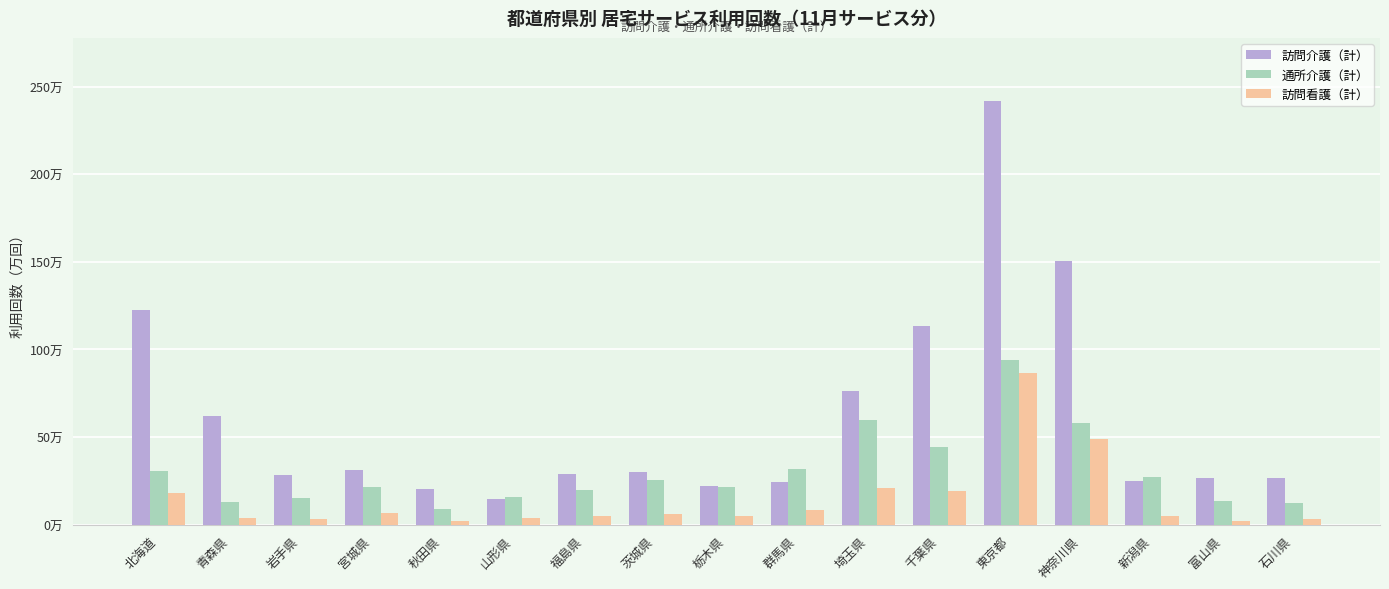

What is the difference between the 訪問介護（計） values at 宮城県 and 栃木県?

89364